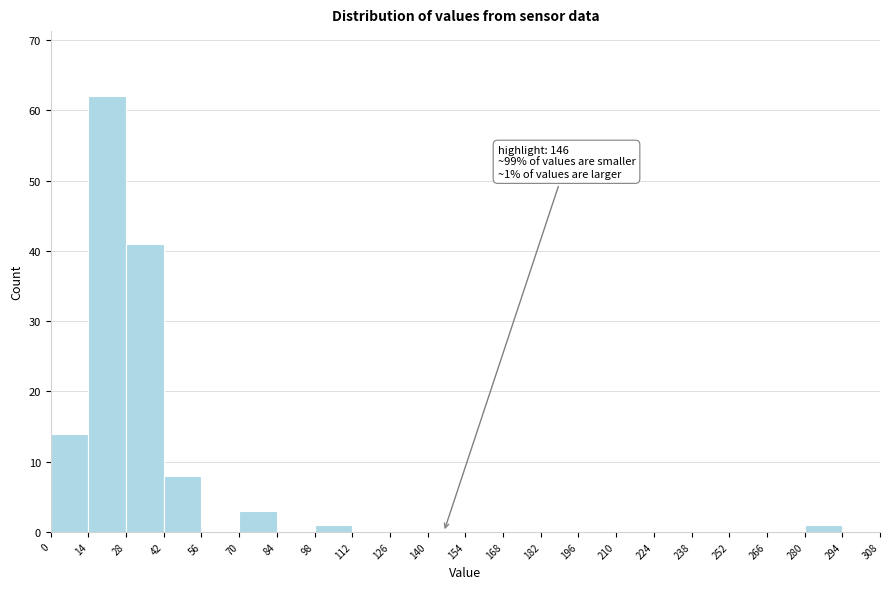

Which range on the x-axis has the tallest bar?

14 to 28